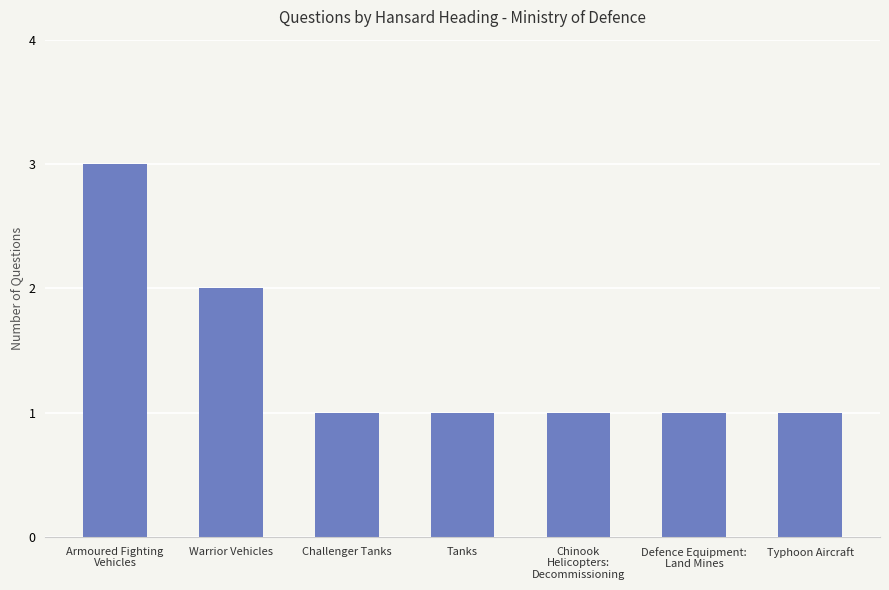

What is the sum of all values?

10